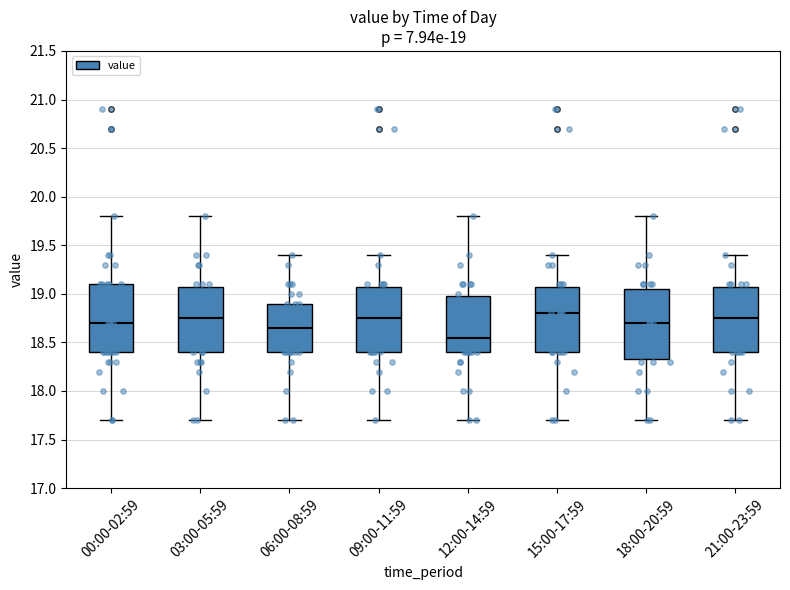

Which box's median line is the lowest?

12:00-14:59